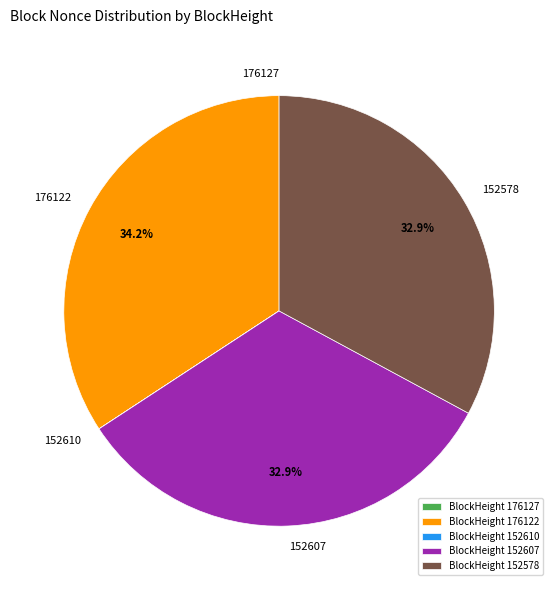

How much of the chart is everything except 176122?

65.8%